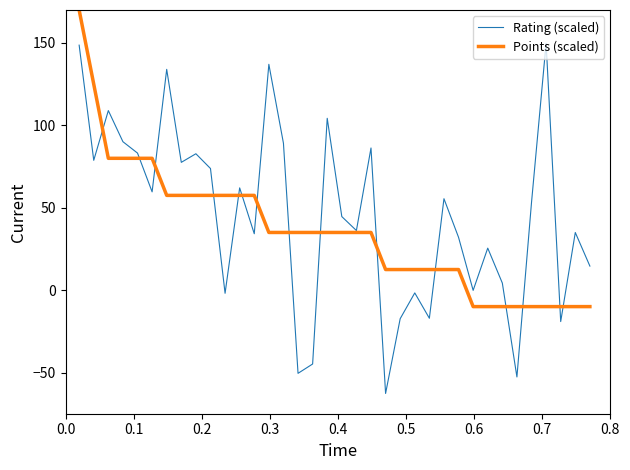

Which series has the largest range (max minus min)?

Rating (scaled)